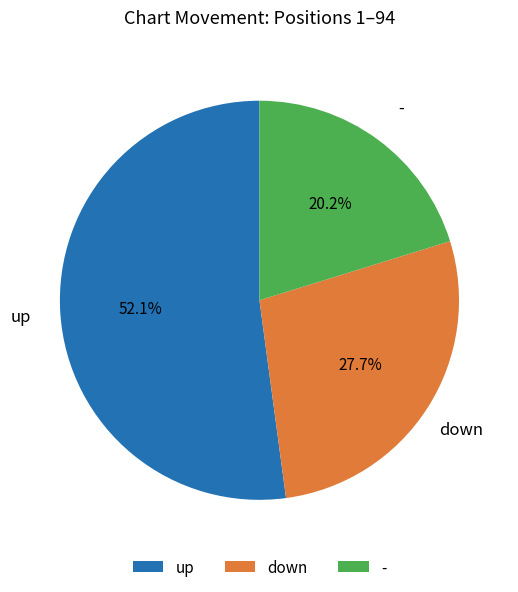

Is it true that down is 23% of the pie?

False